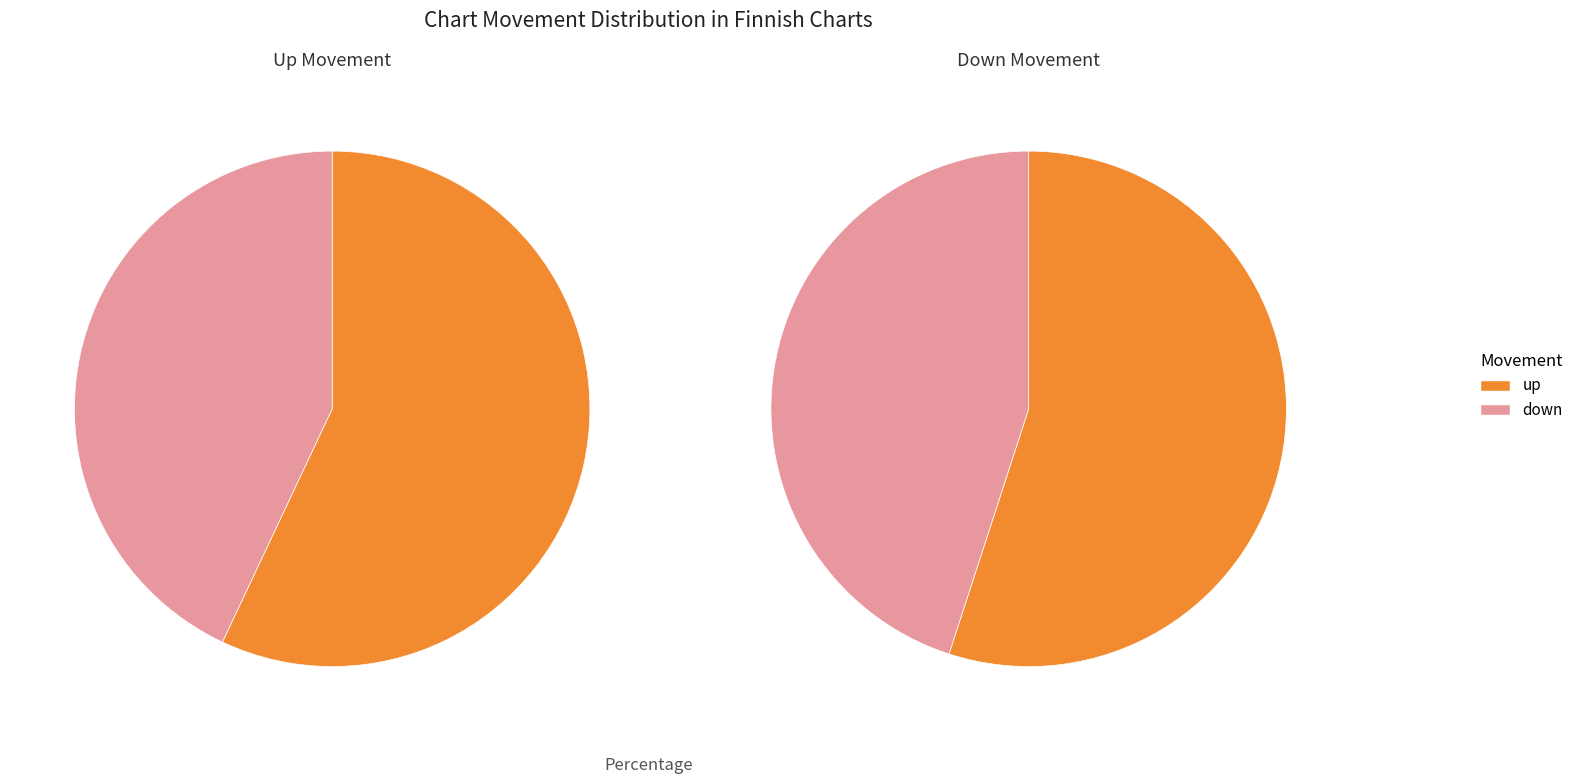

To the nearest percent, what portion does up represent?

57%